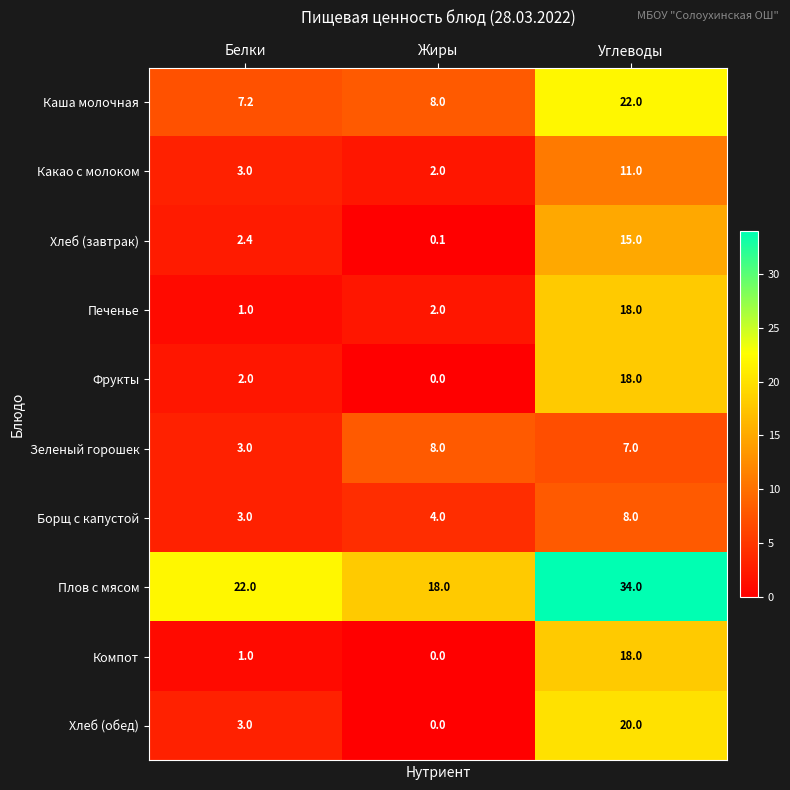

Between Белки and Жиры, which series saw the biggest shift?

Зеленый горошек